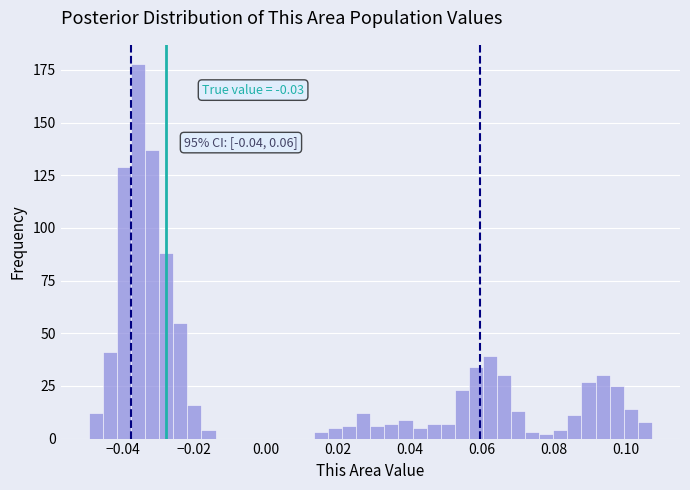

Read against the x-axis, roughly where is the centre of the tallest bar?

-0.036